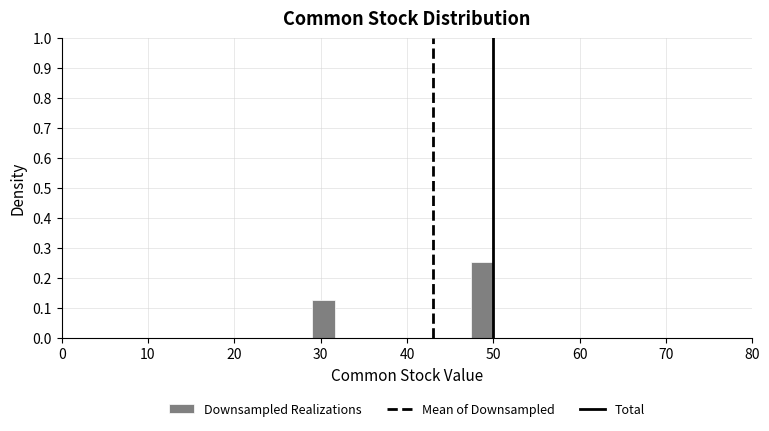

Around what value on the x-axis is the tallest bar? Give the approximate position of its centre, as read against the axis.

49